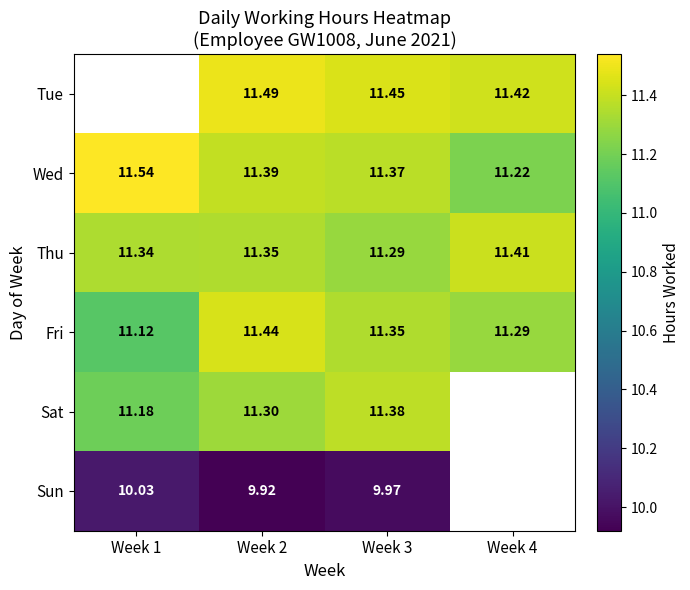

Is it true that Wed equals 4.5 at Week 1?

False